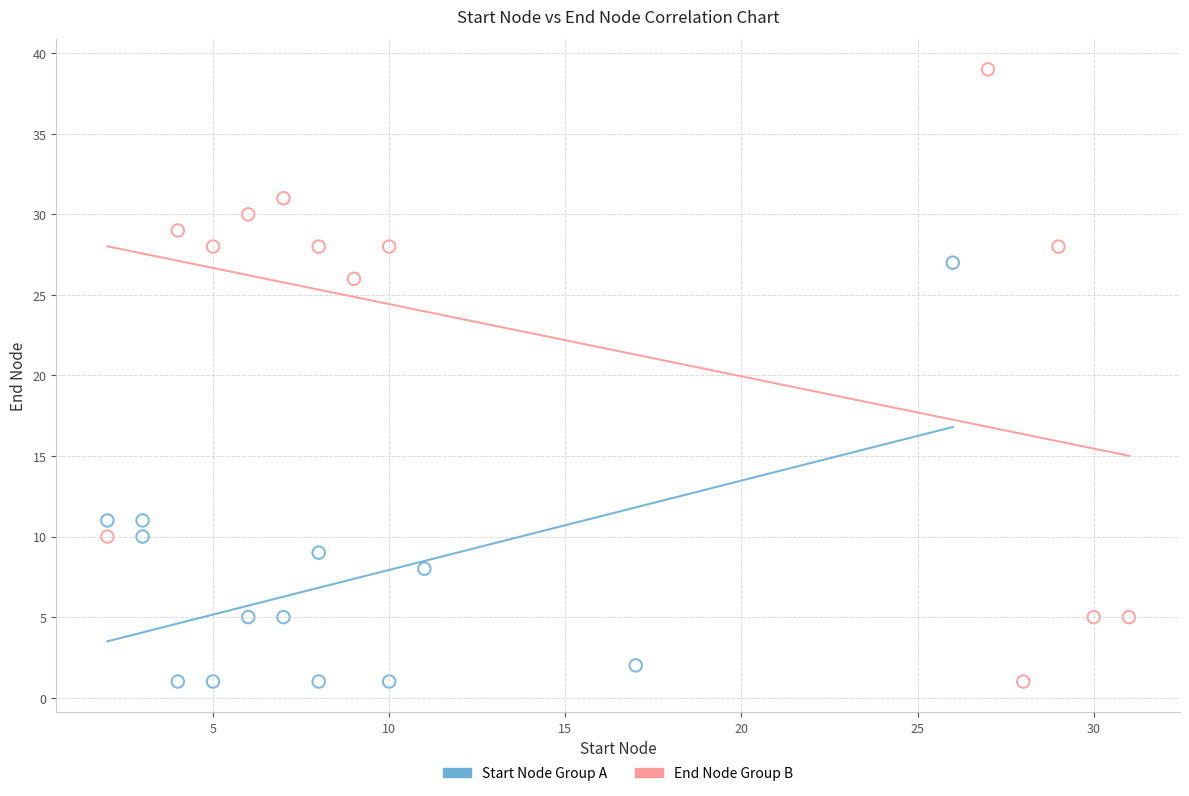

Which series reaches the maximum Y coordinate?

End Node Group B